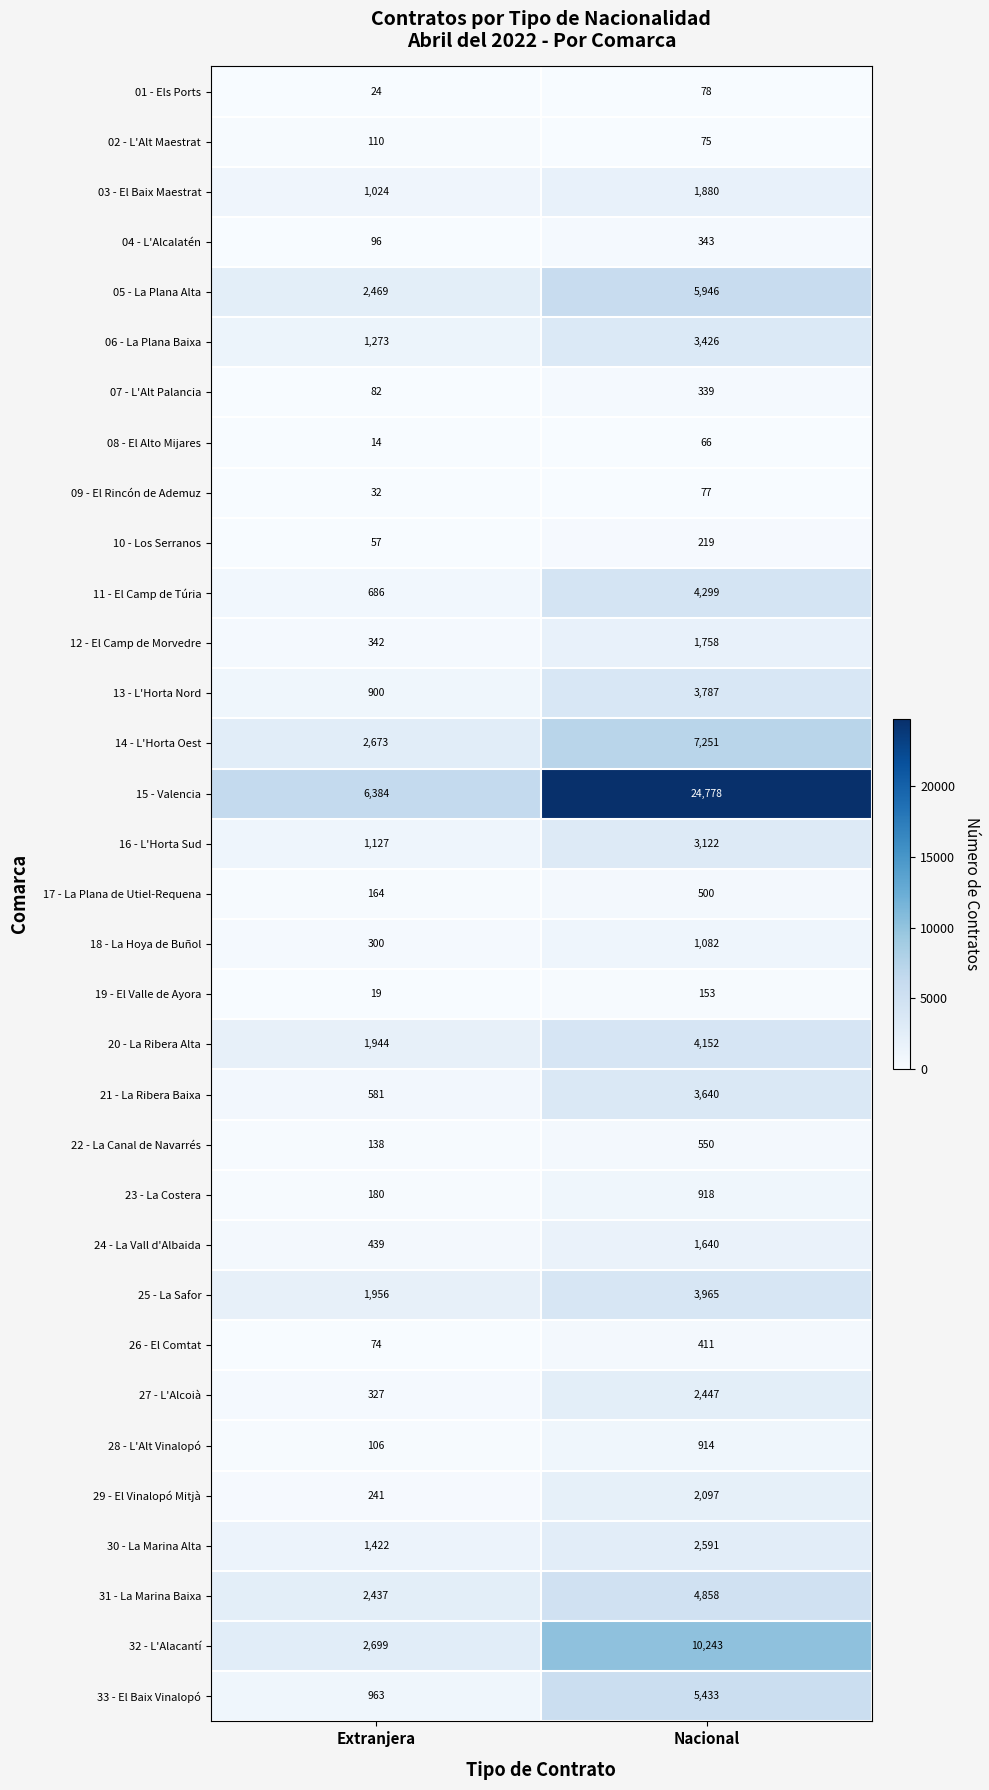

Is the value of 11 - El Camp de Túria at Extranjera greater than the value of 23 - La Costera at Extranjera?

Yes